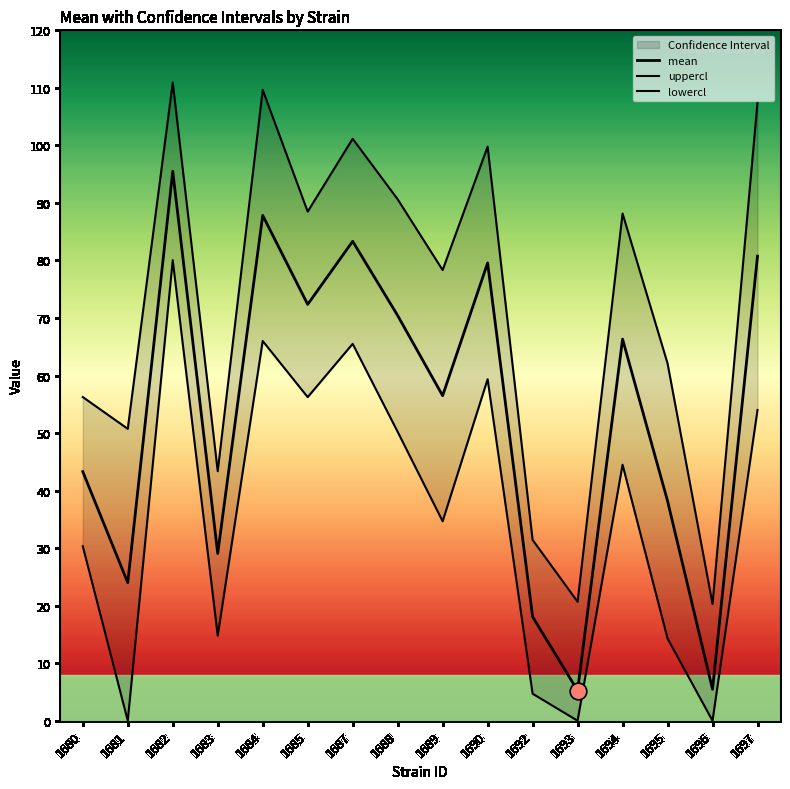

At which label is lowercl closest to 40?

1694